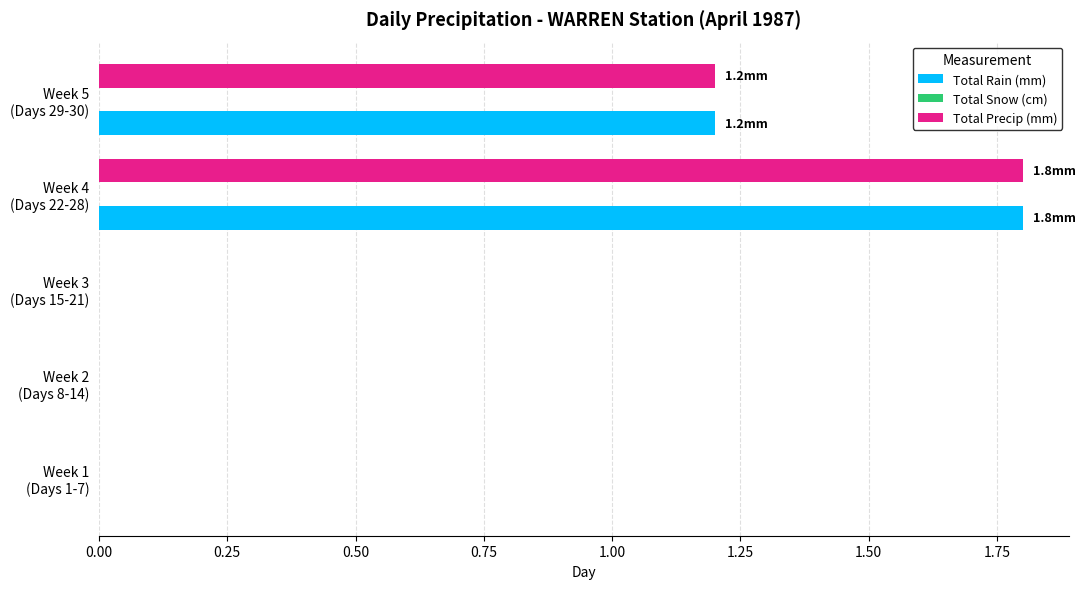

At which category is the sum across all series the highest?

Week 4
(Days 22-28)